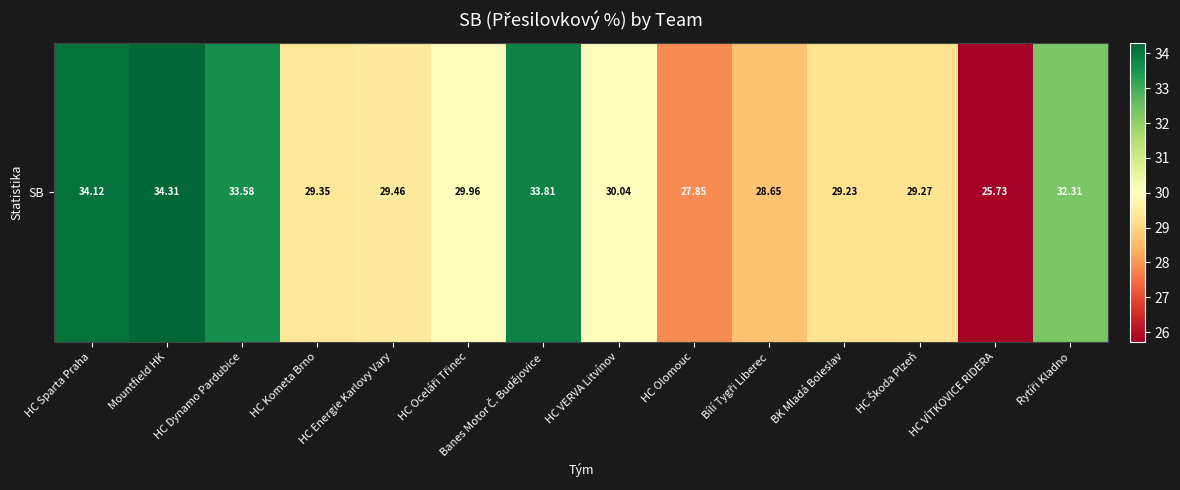

What is the change in value from HC Oceláři Třinec to Bílí Tygři Liberec?

-1.3